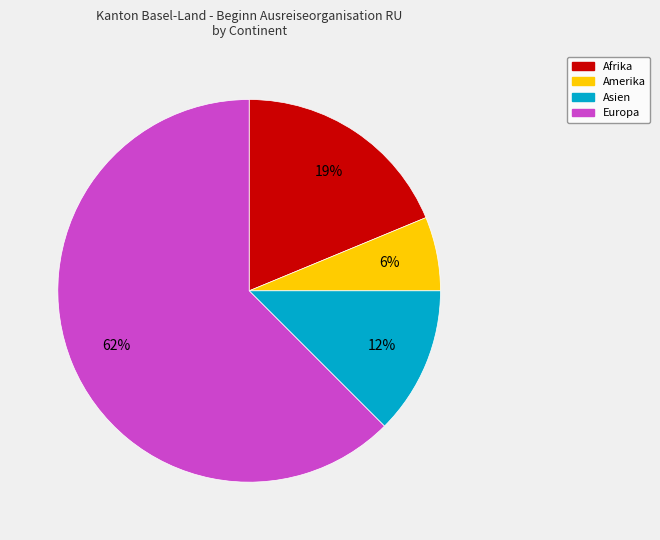

Rank the categories by value from highest to lowest.

Europa, Afrika, Asien, Amerika